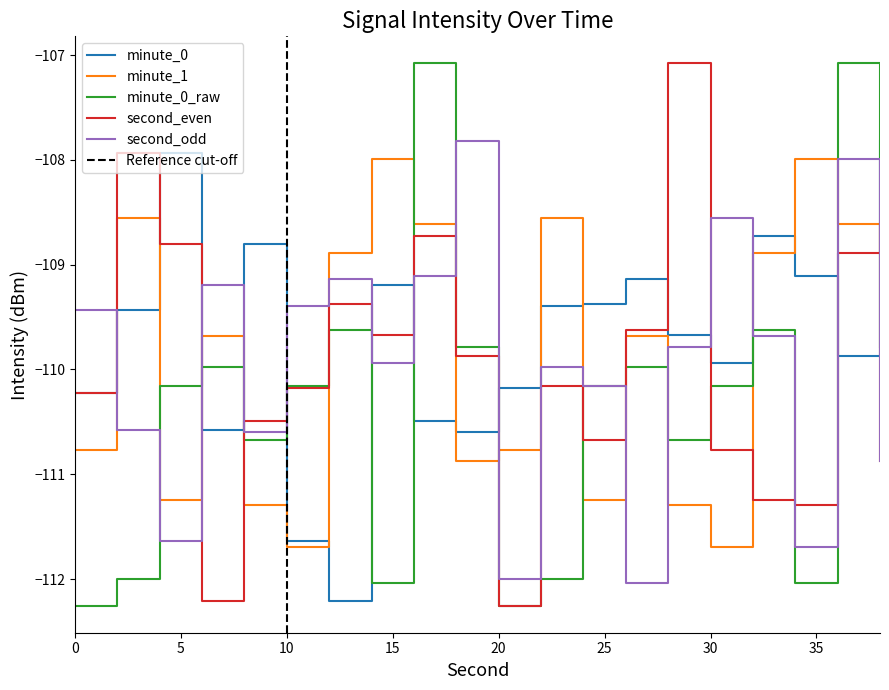

What is the value of the minute_0_raw point at the 12th from the left?

-112.0